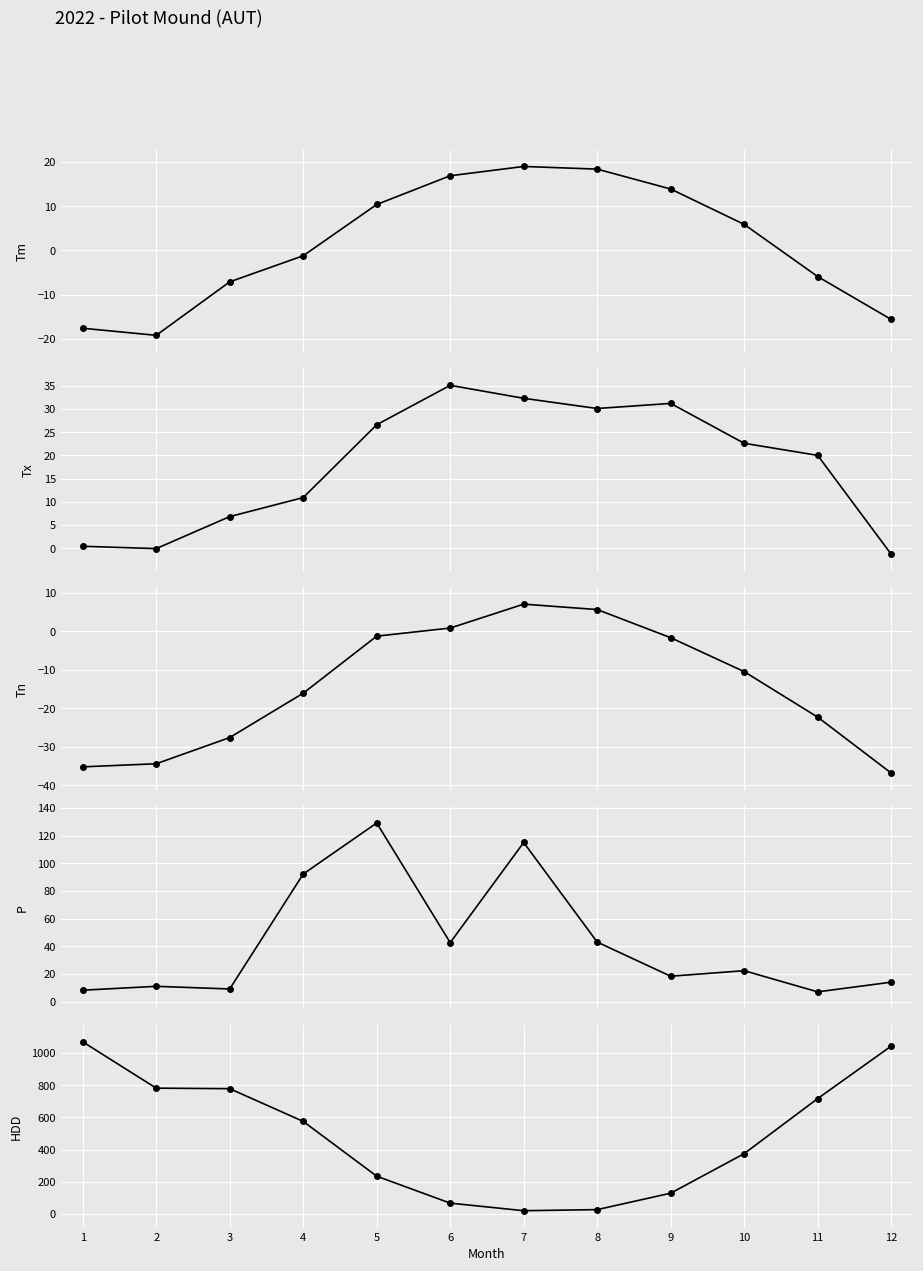

Is it true that Tm equals -8.2 at 12?

False